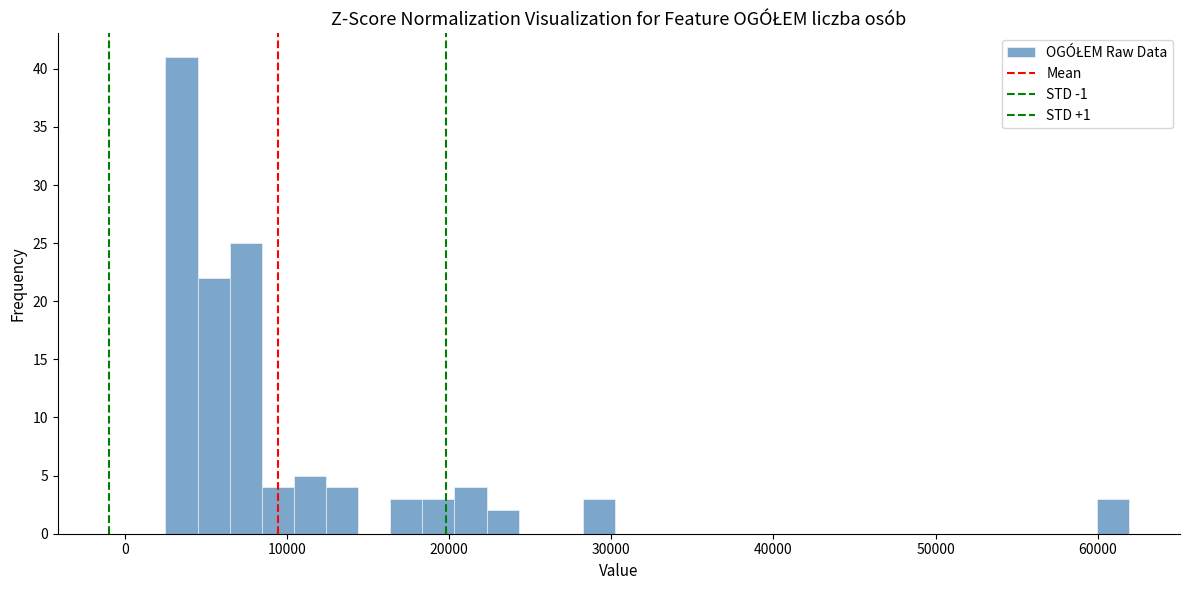

Read against the x-axis, roughly where is the centre of the tallest bar?

3000